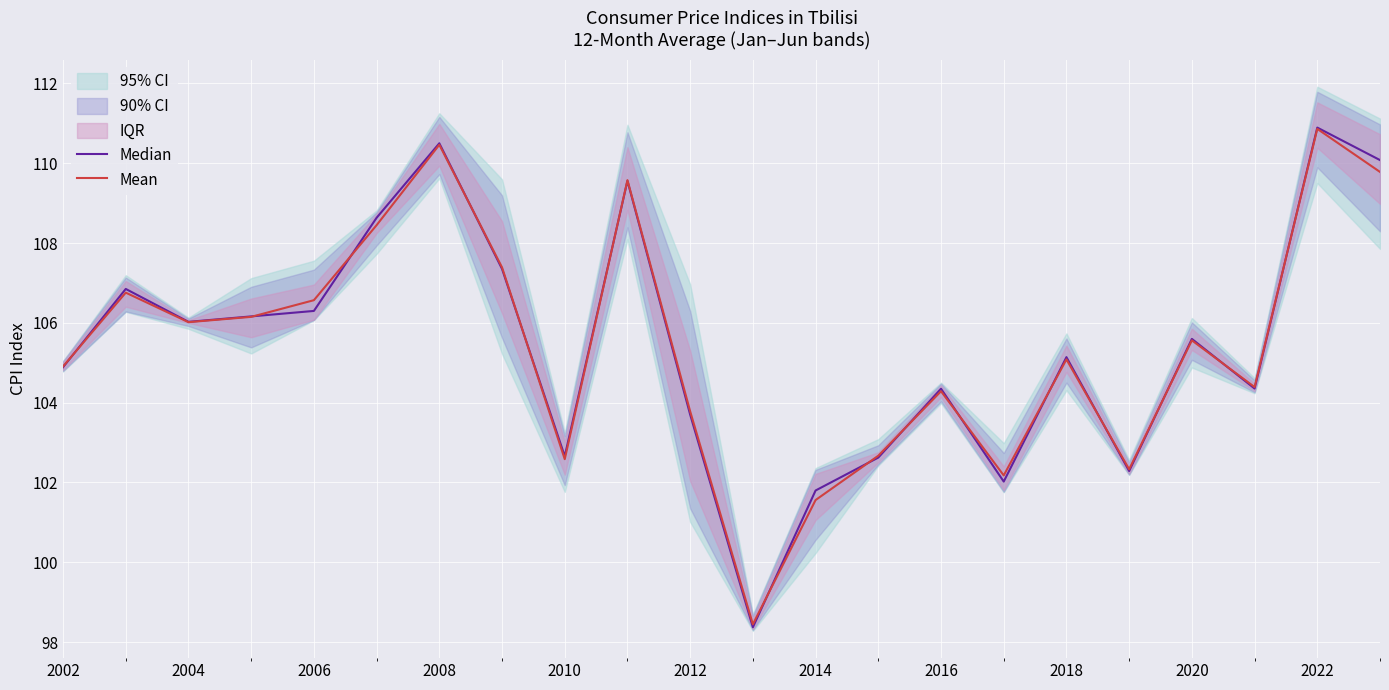

What is the lowest value of the Mean series?

98.4